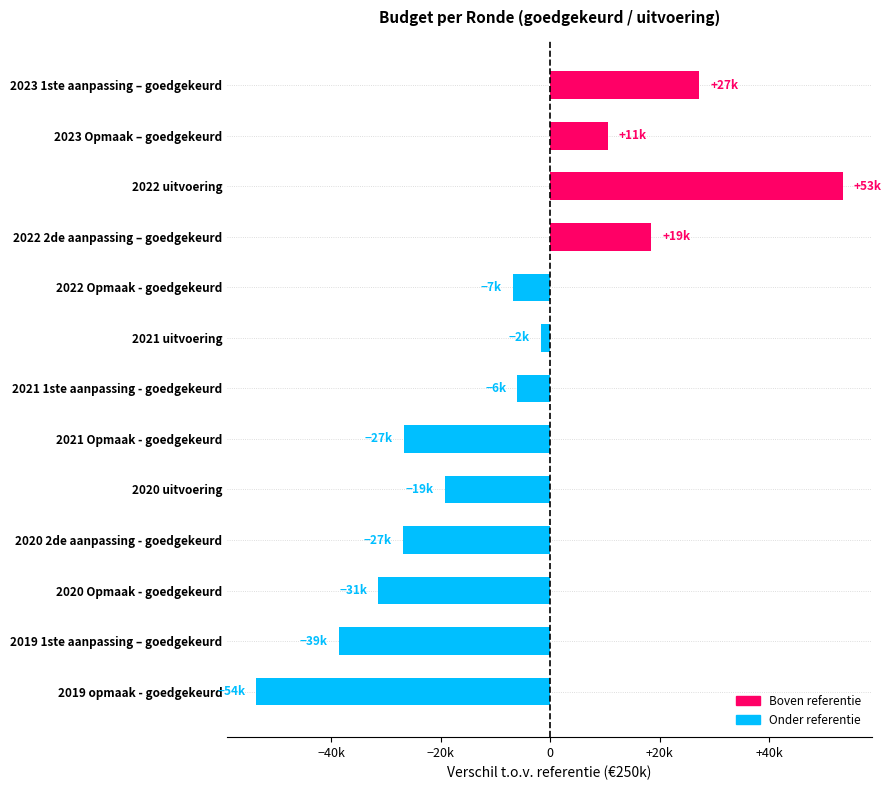

List the labels in order of value, largest first.

2022 uitvoering, 2023 1ste aanpassing – goedgekeurd, 2022 2de aanpassing – goedgekeurd, 2023 Opmaak – goedgekeurd, 2021 uitvoering, 2021 1ste aanpassing - goedgekeurd, 2022 Opmaak - goedgekeurd, 2020 uitvoering, 2021 Opmaak - goedgekeurd, 2020 2de aanpassing - goedgekeurd, 2020 Opmaak - goedgekeurd, 2019 1ste aanpassing – goedgekeurd, 2019 opmaak - goedgekeurd